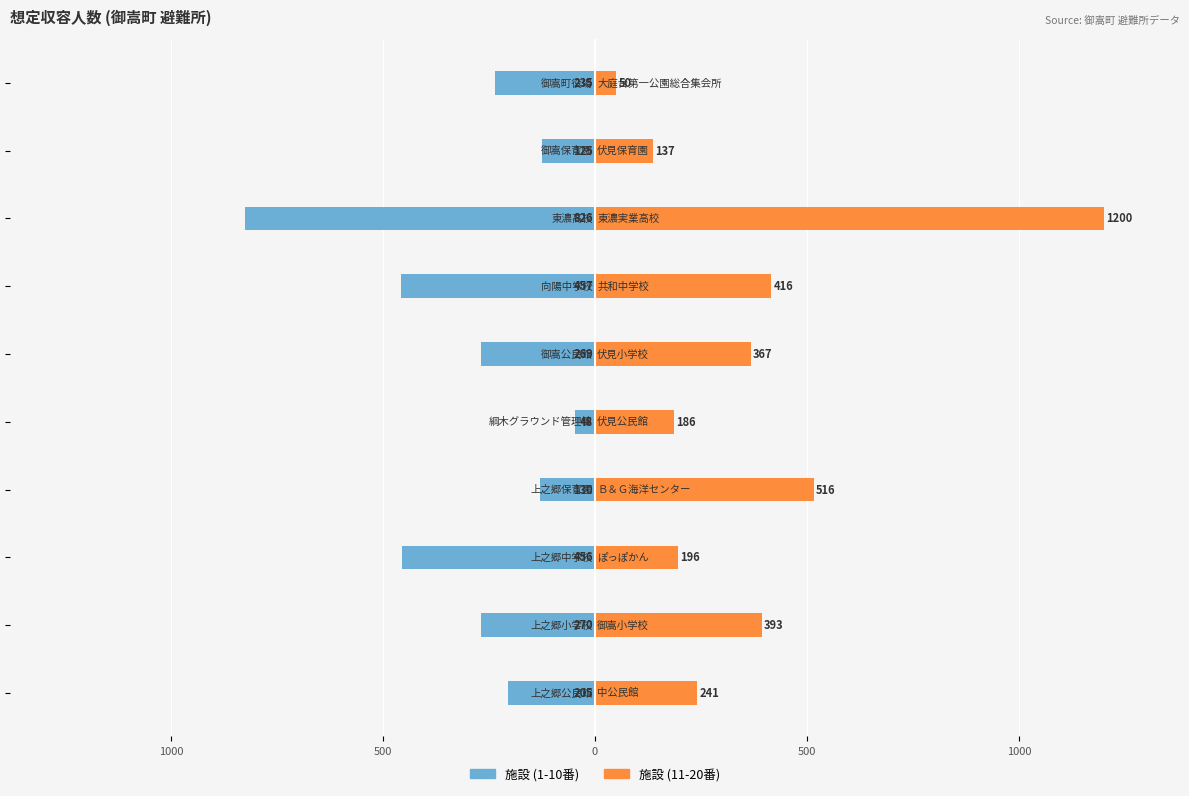

Rank the series by their maximum value, from highest to lowest.

施設 (11-20), 施設 (1-10)